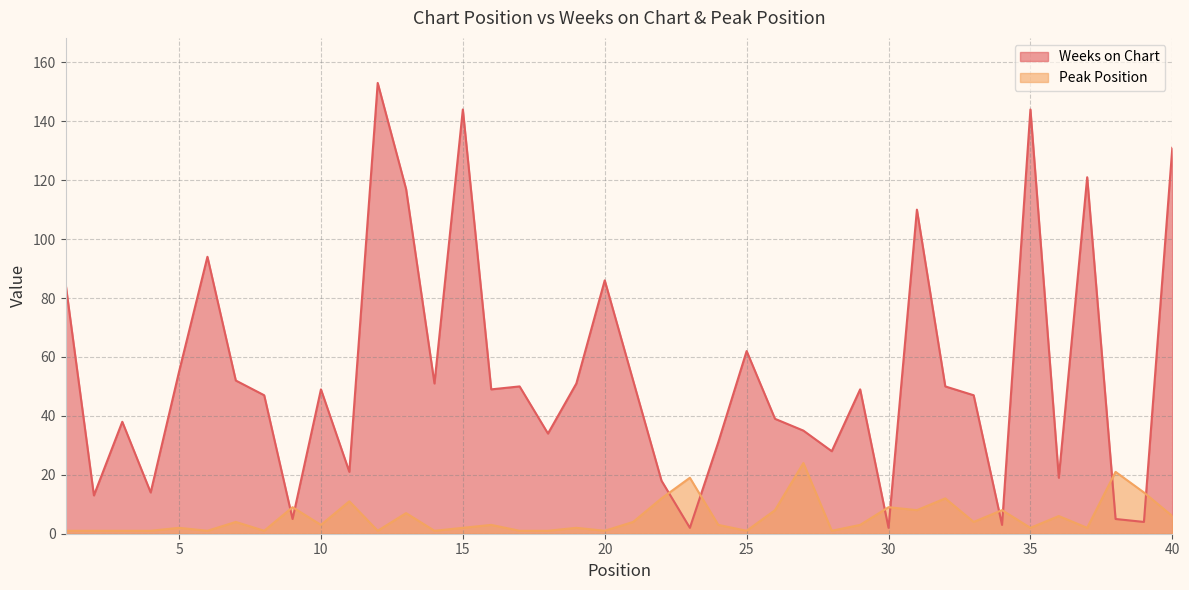

Which series has the largest range (max minus min)?

Weeks on Chart